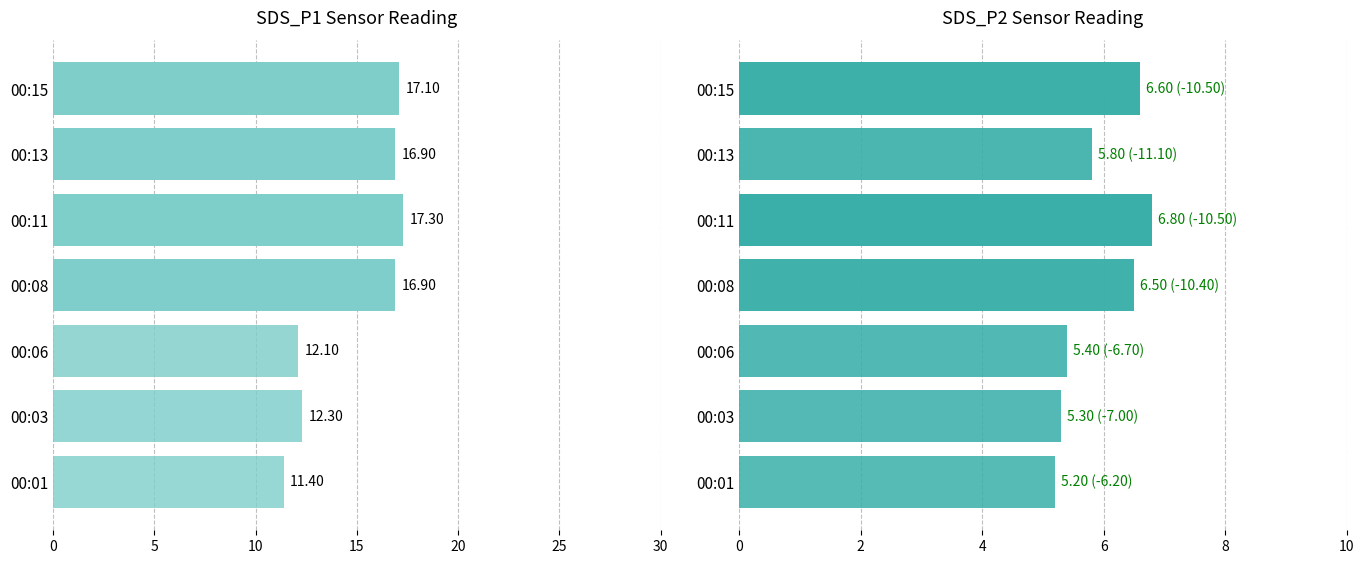

Is it true that SDS_P2 equals 3.1 at 00:11?

False